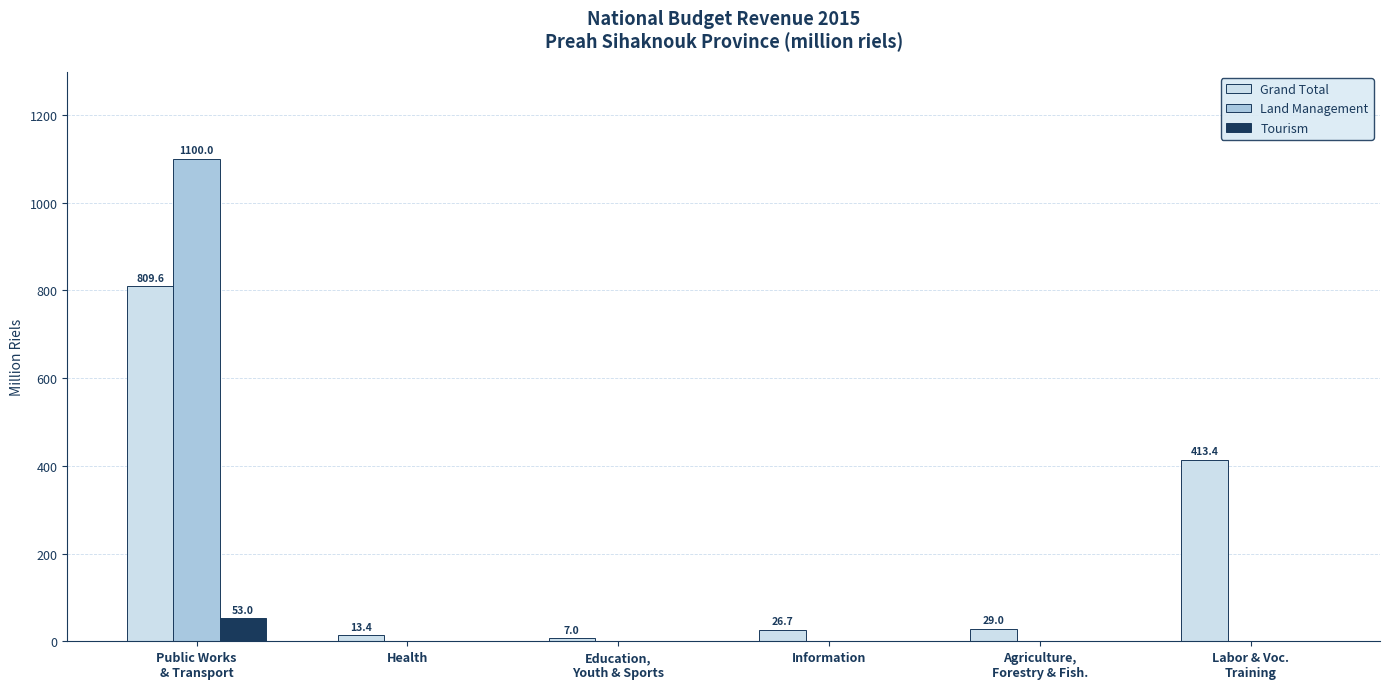

The value of Tourism at Health is 0.0. True or false?

True